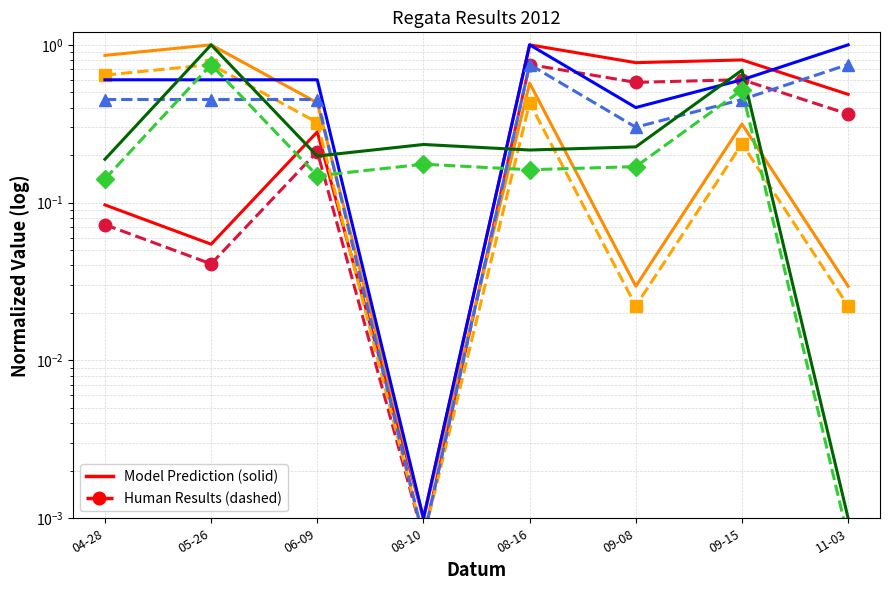

Where is the first local maximum for Body?

06-09